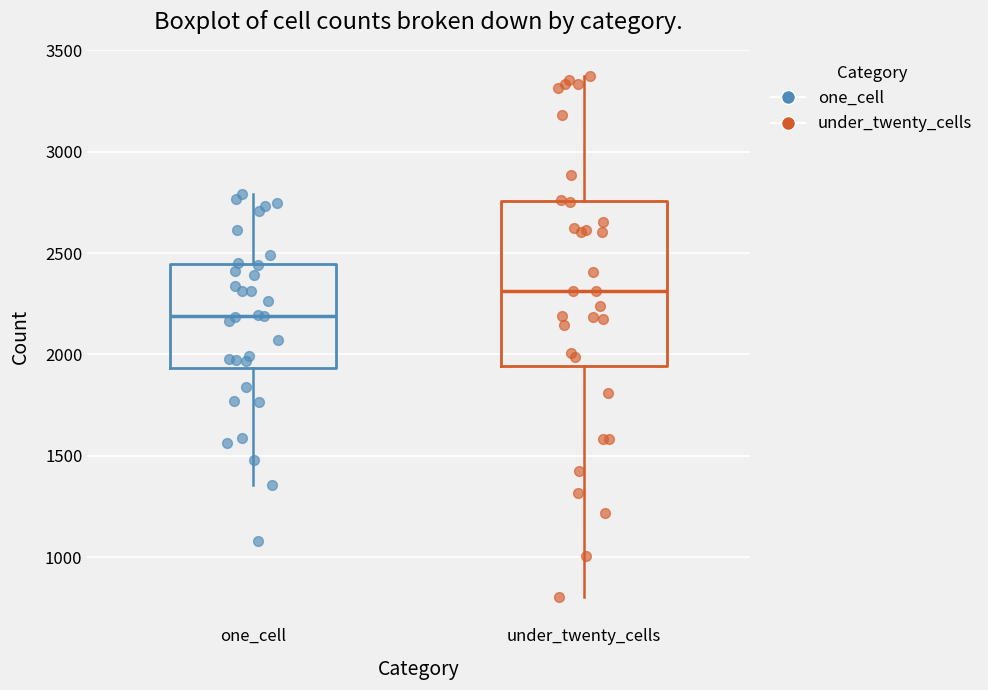

Which box has the highest median line?

under_twenty_cells